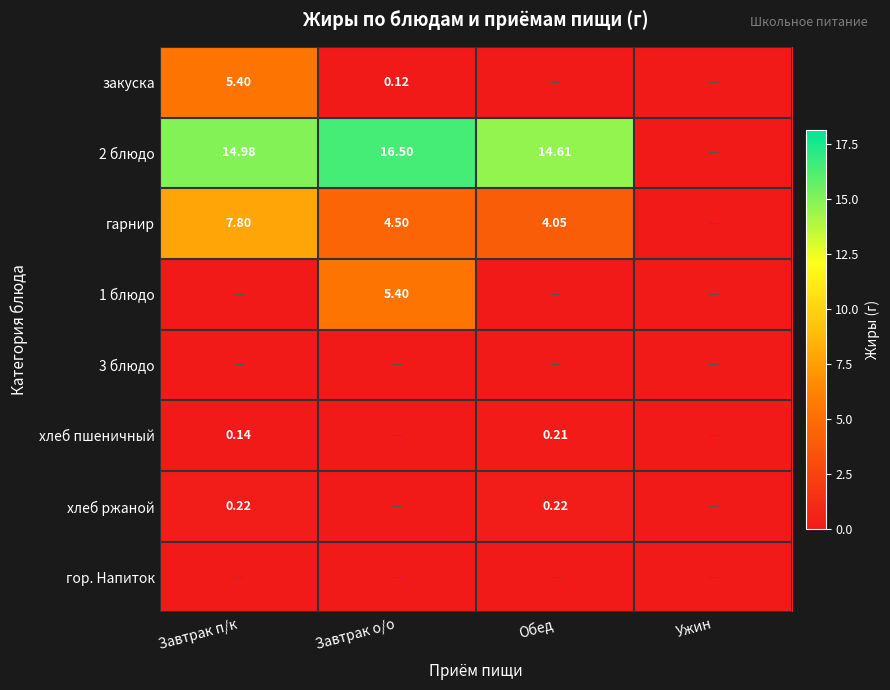

At which label does 2 блюдо first exceed 14?

Завтрак п/к